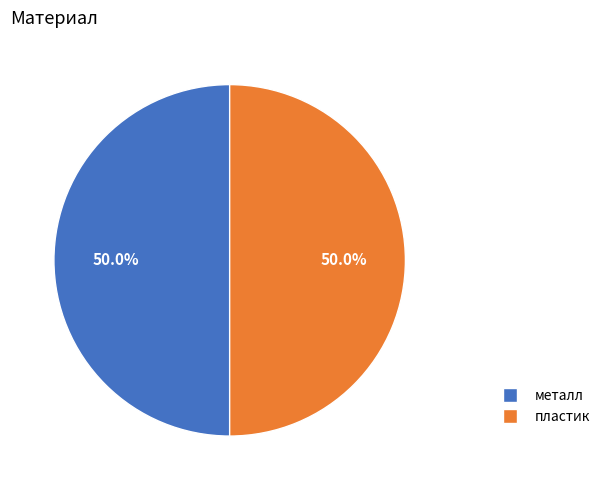

Approximately how many times larger is the value at пластик compared to металл?

1.0